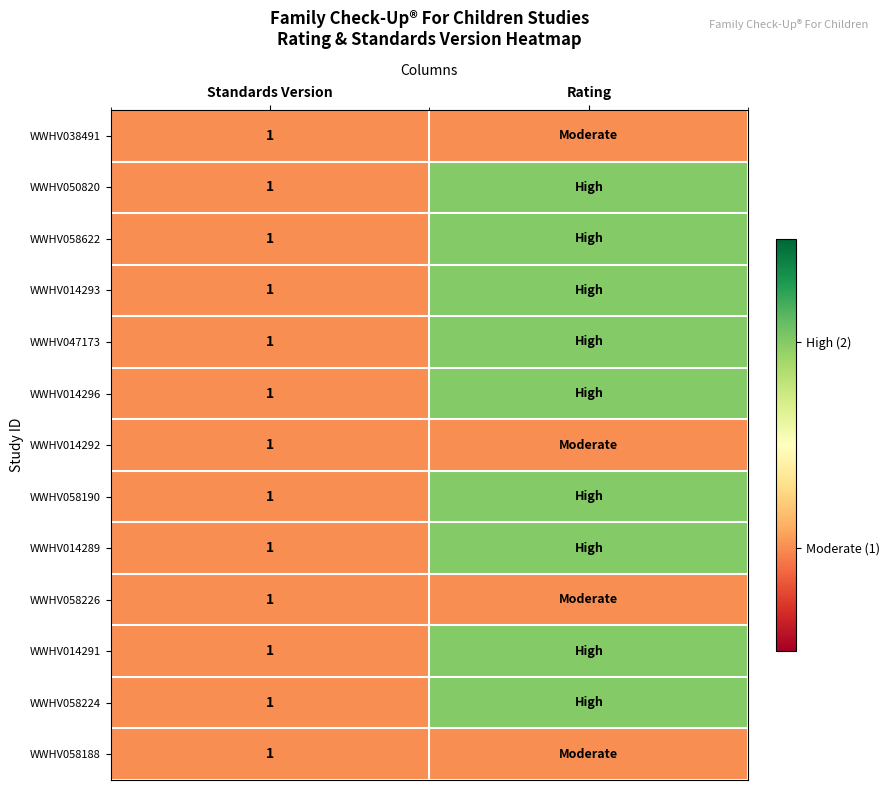

What is the greatest value displayed?

2